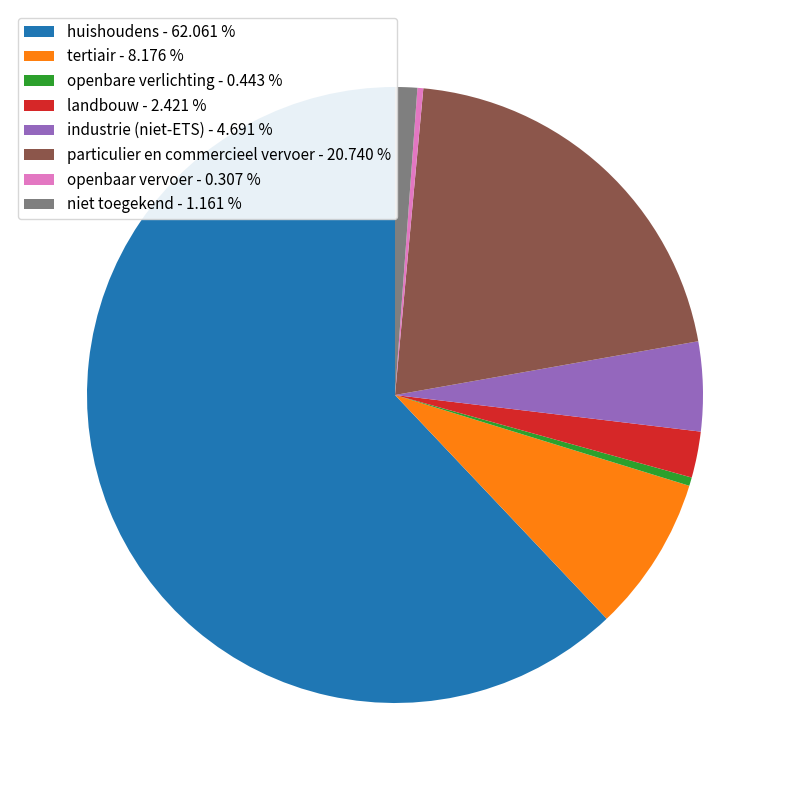

How many segments does this pie chart have?

8